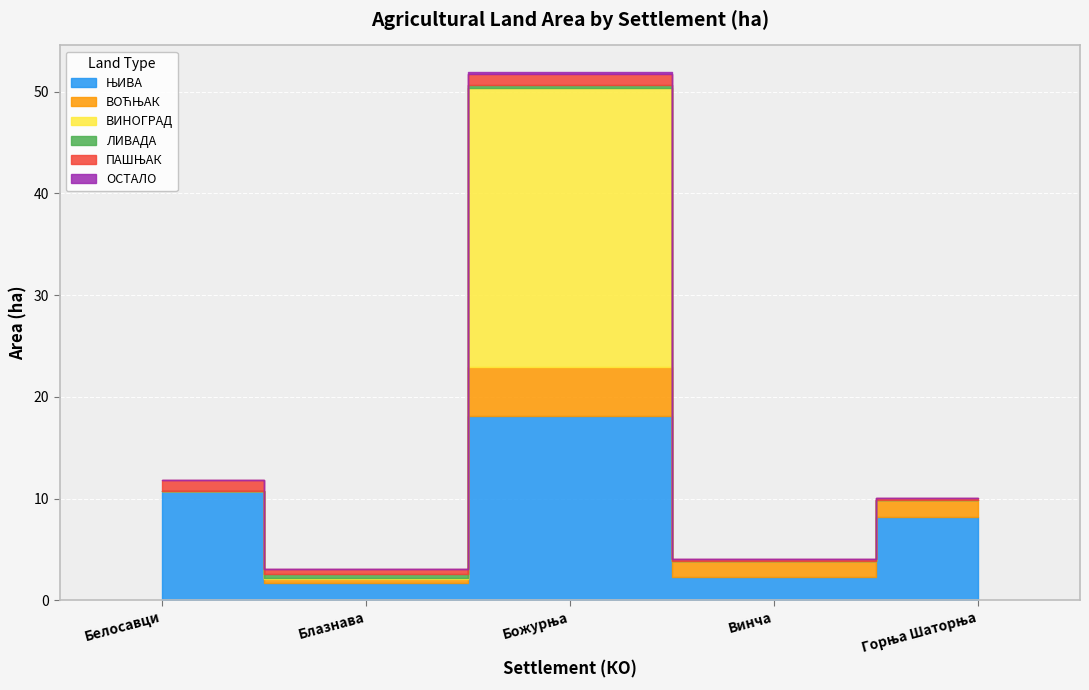

At which category does ВИНОГРАД reach its first local peak?

Божурња